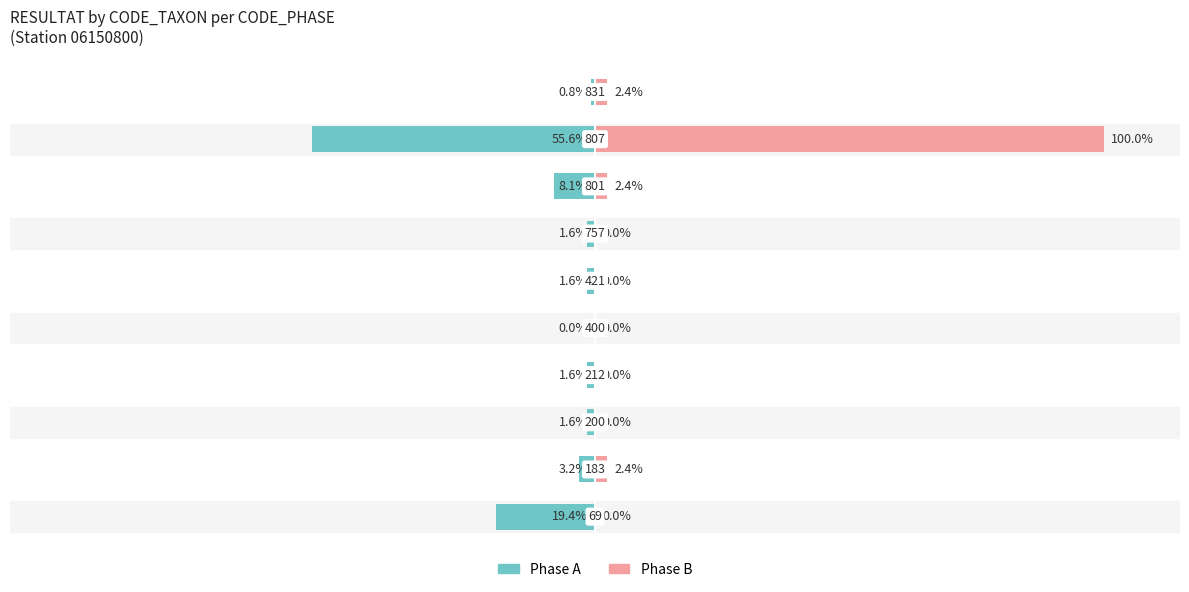

True or false: Phase B has a value of -68.2 at 3.

False